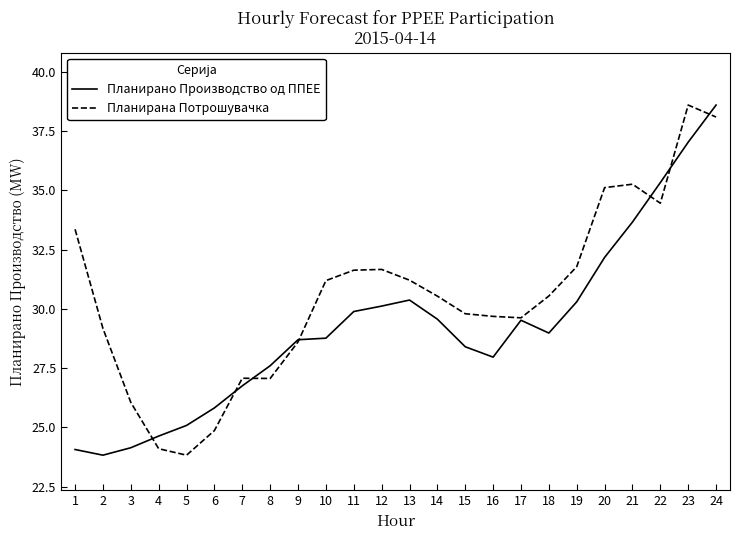

The Планирана Потрошувачка series shows 41.6 at 3. True or false?

False